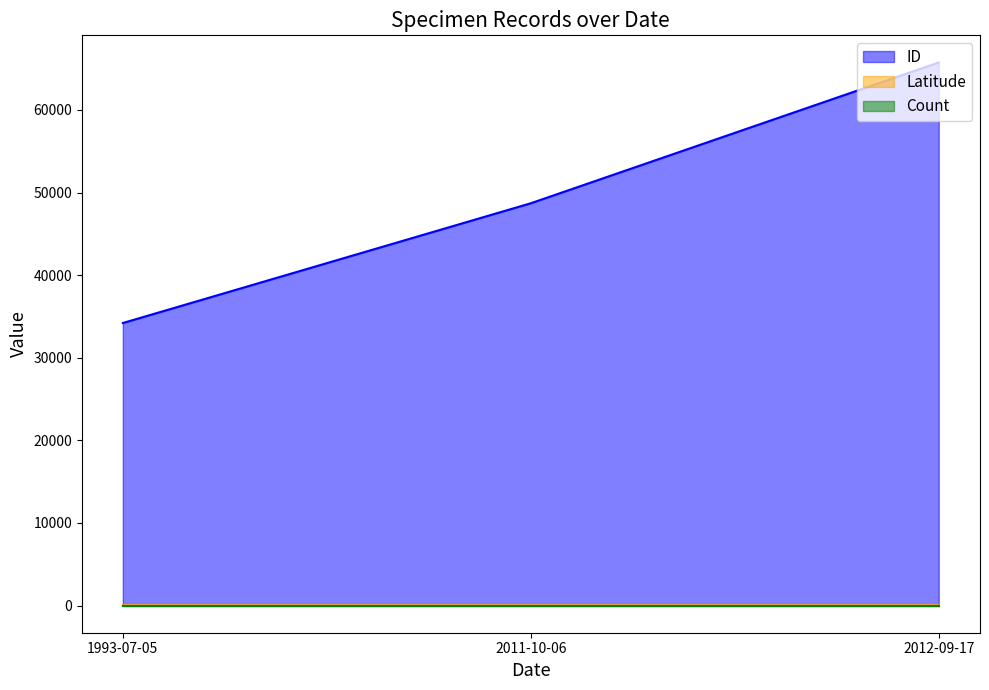

How many lines are shown in the chart?

3